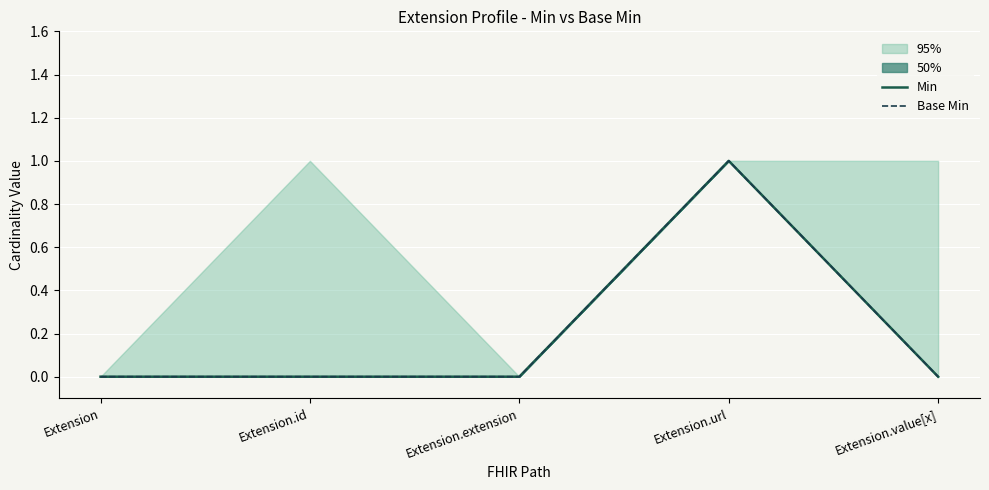

Which category has the highest value in the Min series?

Extension.url